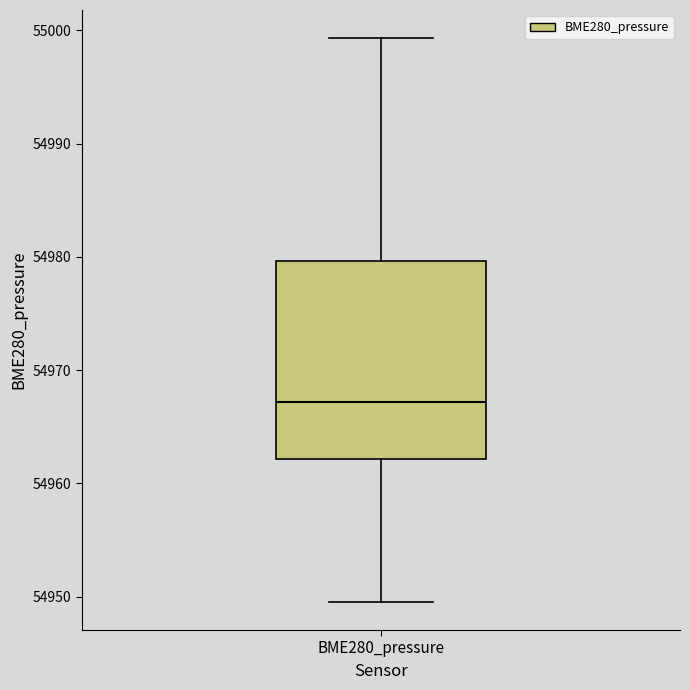

Where does the upper whisker of the box for BME280_pressure end on the y-axis? The values are not printed on the chart, so give them approximately, as read against the axis.

54999